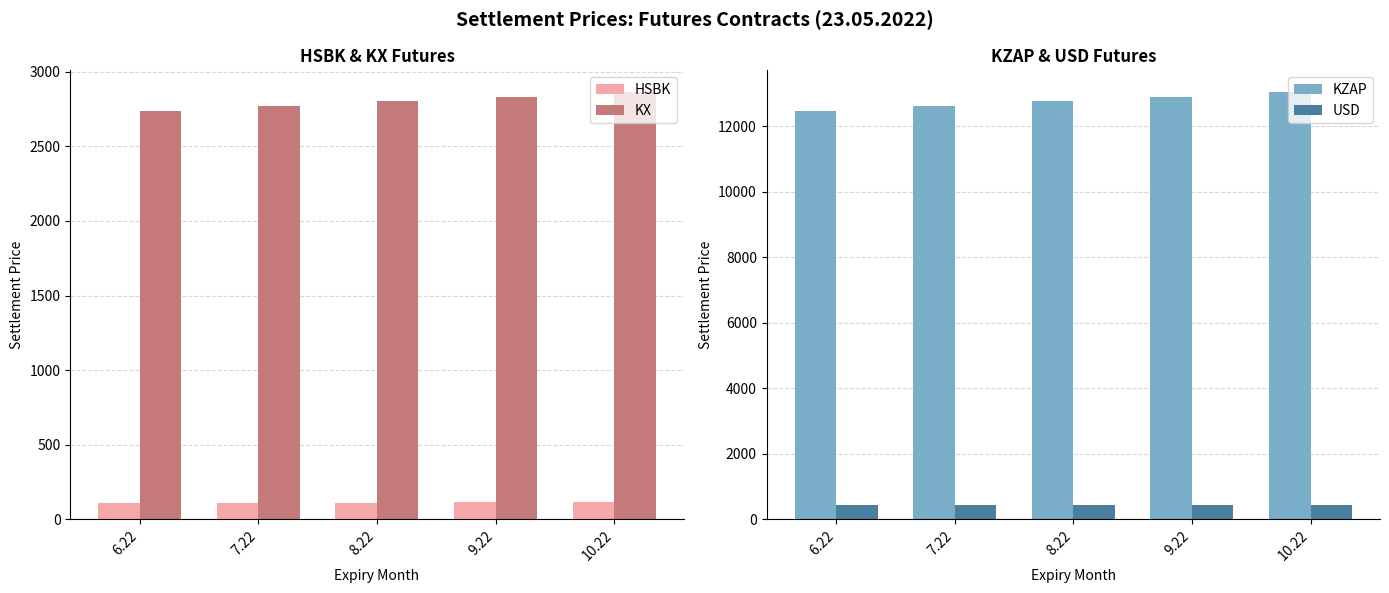

How many distinct data groups are displayed?

4